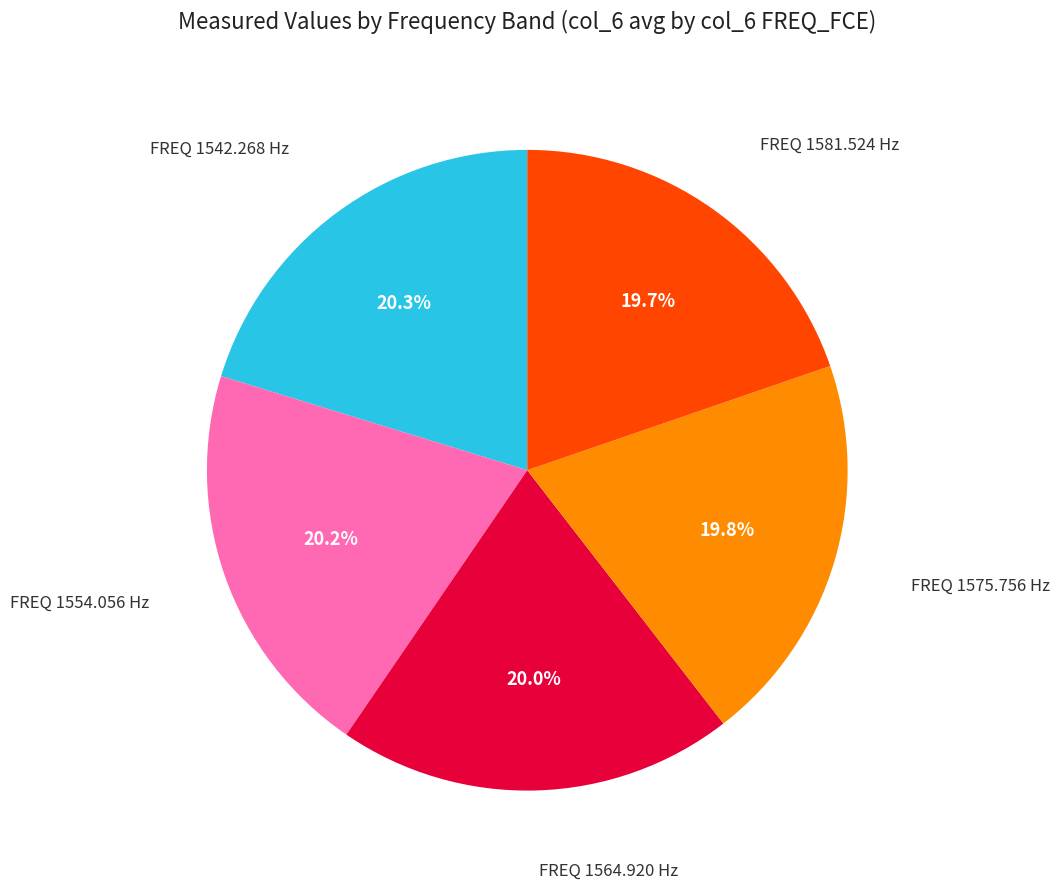

How many segments does this pie chart have?

5